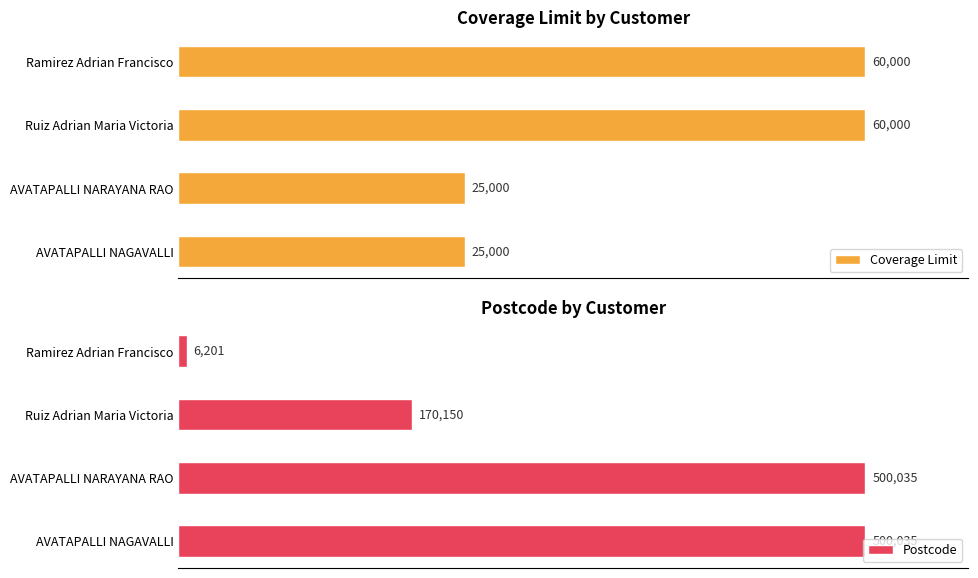

What is the sum of all Postcode values?

1176421